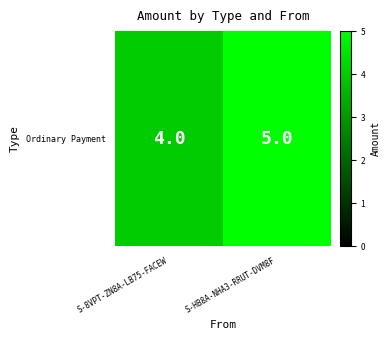

The value at S-8VPT-ZN8A-LB75-FACEW is 4. True or false?

True